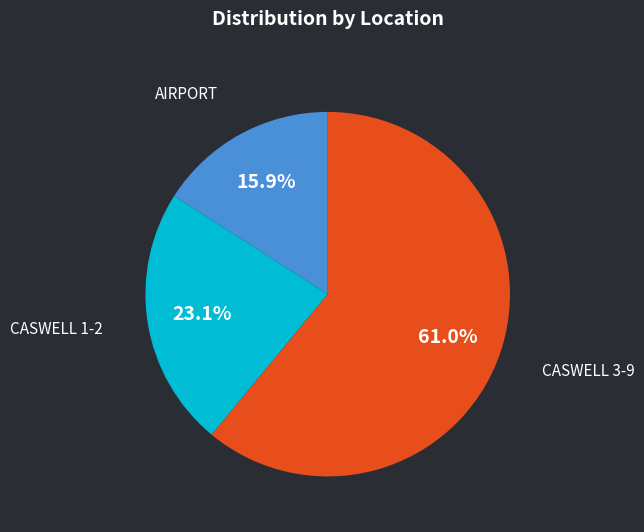

Is there a majority slice in this chart?

Yes